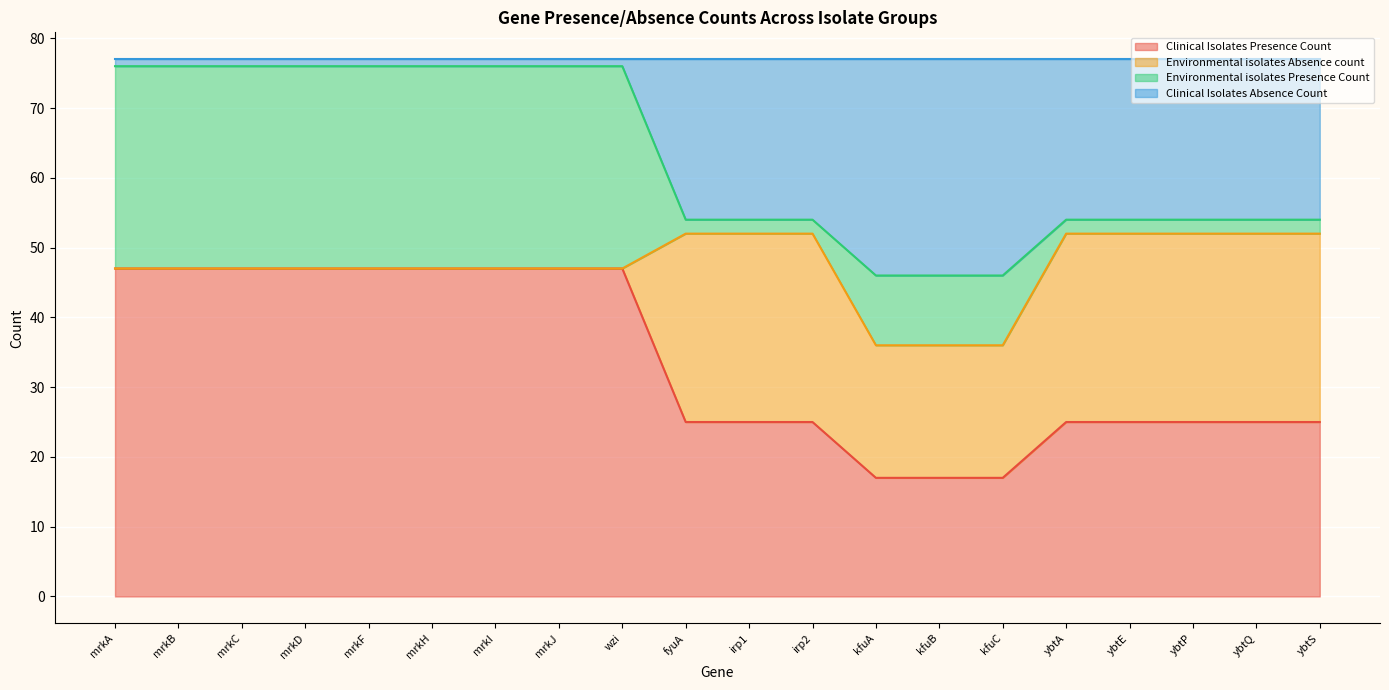

What is the total value across all series at ybtE?

77